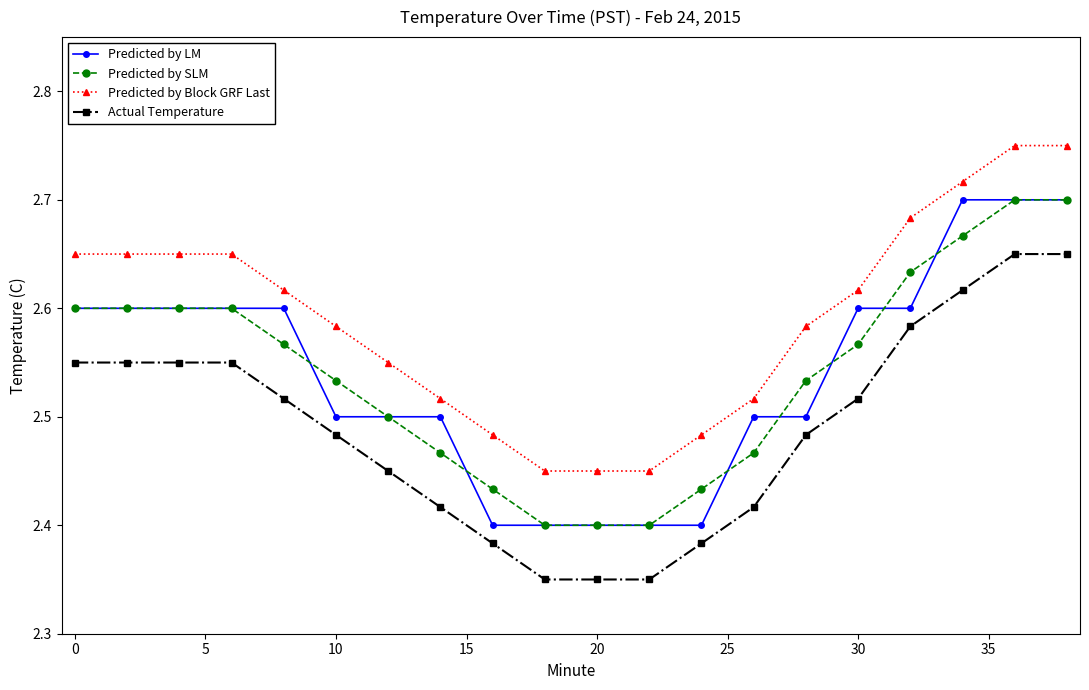

At how many categories does at least one series exceed 2?

20